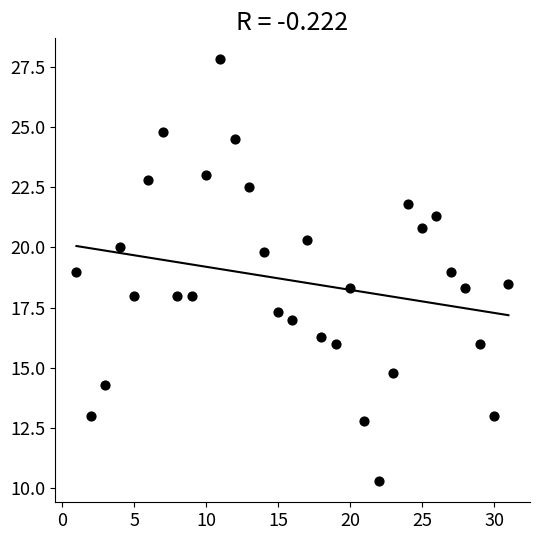

What is the range of X values (max minus min)?

30.0